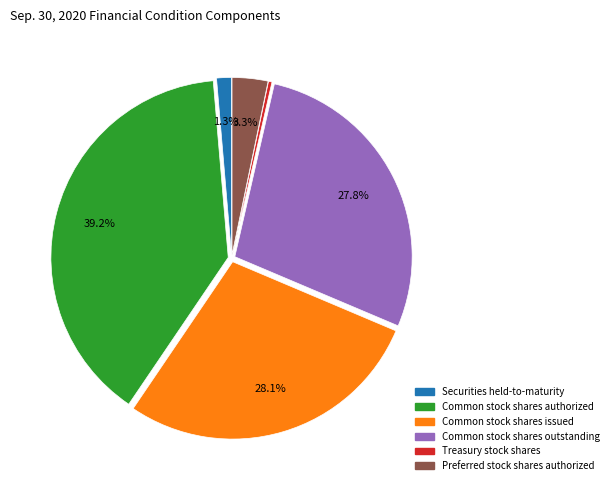

Is it true that Treasury stock shares is 0% of the pie?

True